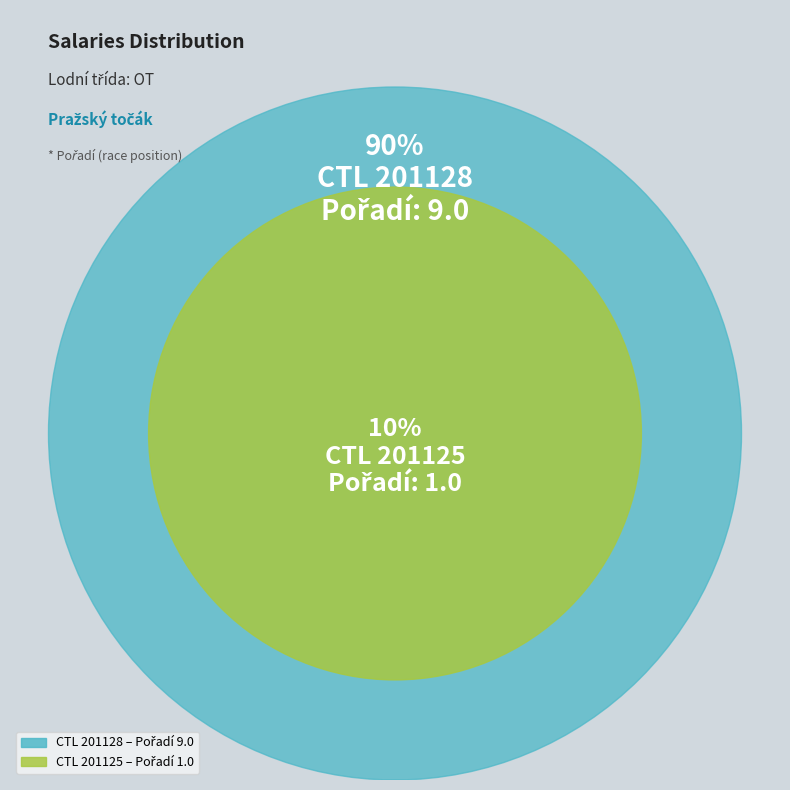

Does any single category account for the majority?

Yes